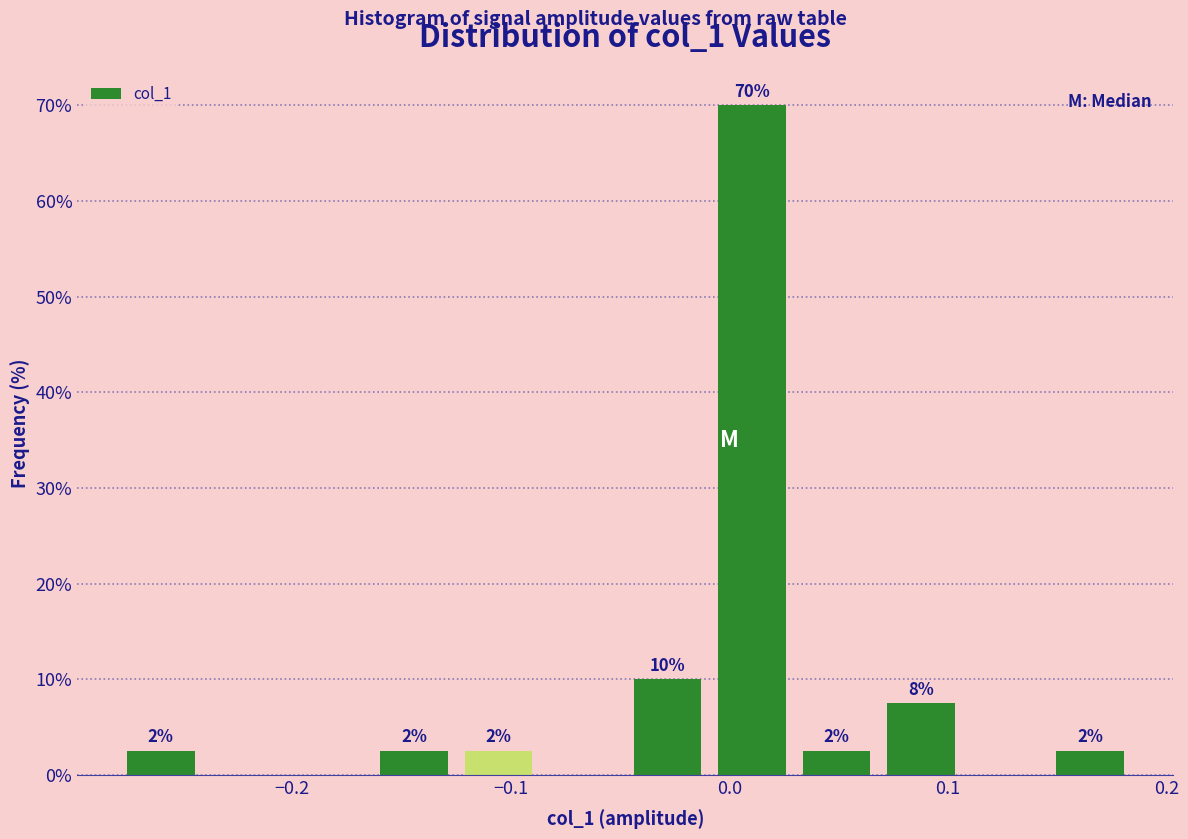

Around what value on the x-axis is the tallest bar? Give the approximate position of its centre, as read against the axis.

0.01